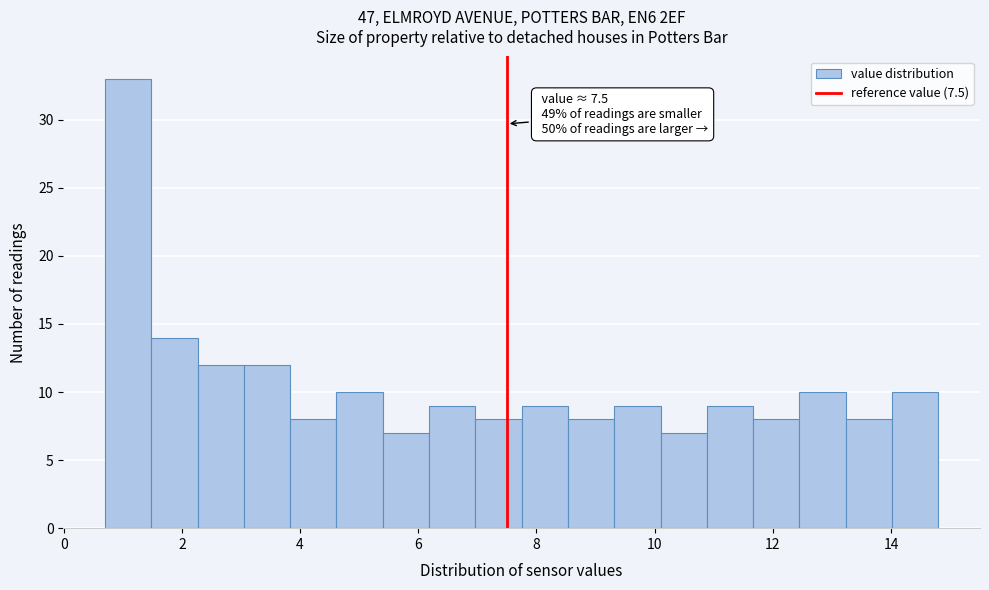

Read against the x-axis, roughly where is the centre of the tallest bar?

1.0